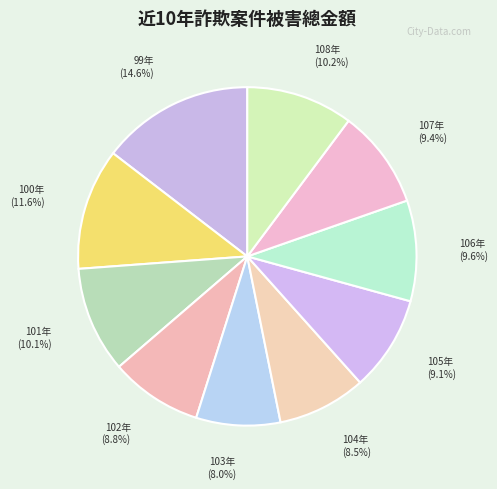

Does 102年 account for over 50% of the chart?

No